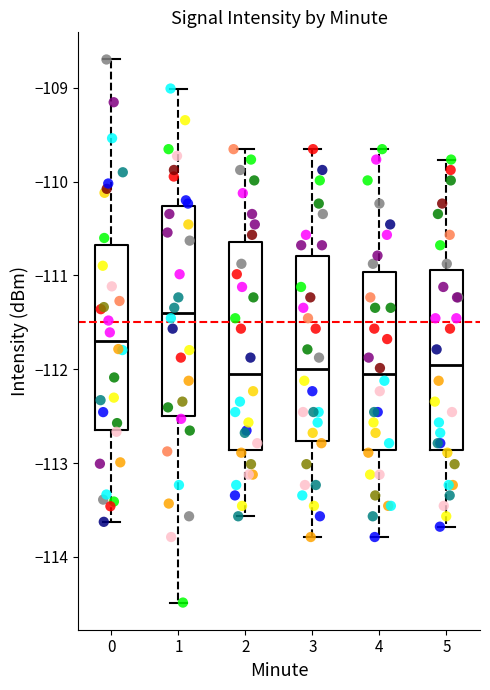

Reading left to right, read every box against the y-axis: the position of its median line, the range the box covers, and the ends of its whiskers. The values are not printed on the chart, so give them approximately, as read against the axis.

0: median -111.7, box -112.6 to -110.7, whiskers -113.6 to -108.7
1: median -111.4, box -112.5 to -110.3, whiskers -114.5 to -109.0
2: median -112.1, box -112.9 to -110.6, whiskers -113.6 to -109.7
3: median -112.0, box -112.8 to -110.8, whiskers -113.8 to -109.7
4: median -112.1, box -112.9 to -111.0, whiskers -113.8 to -109.7
5: median -112.0, box -112.9 to -110.9, whiskers -113.7 to -109.8